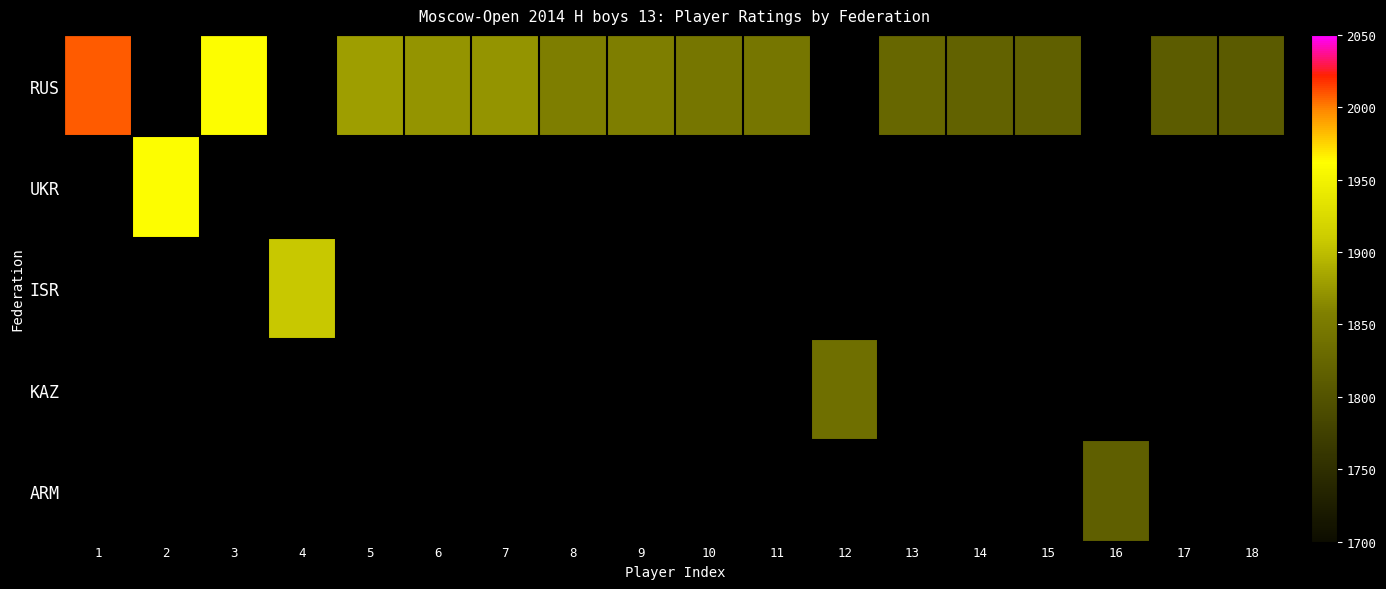

Which label corresponds to the smallest value in the chart?

18